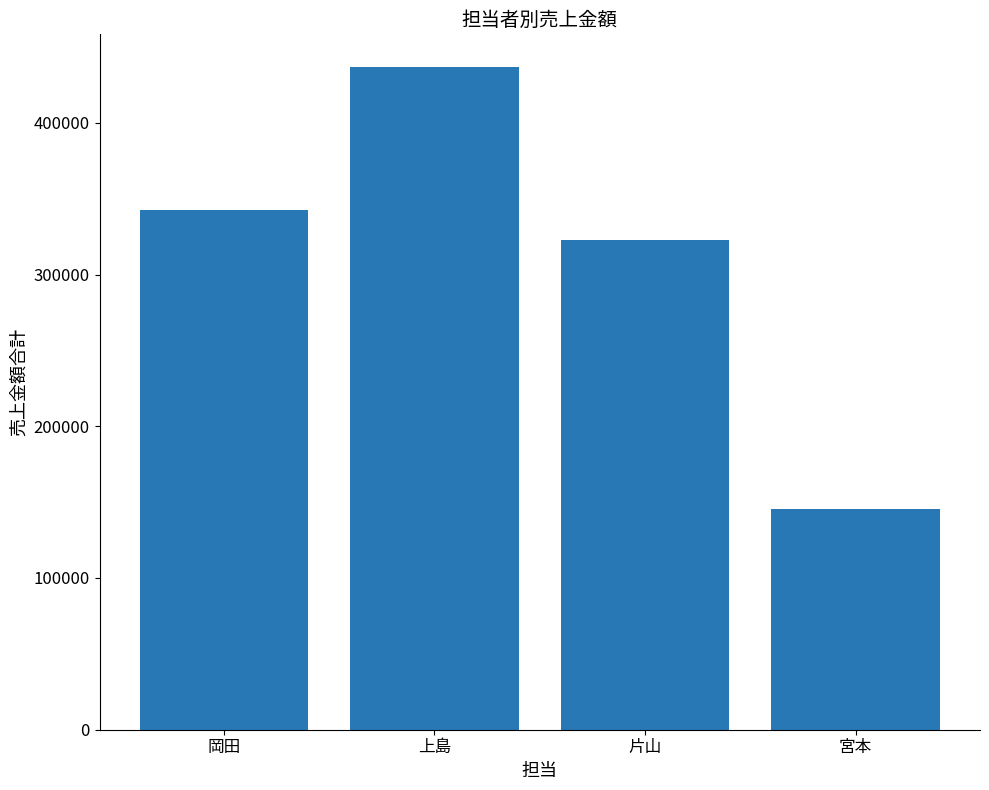

What is the sum of the values at 上島 and 片山?

759500